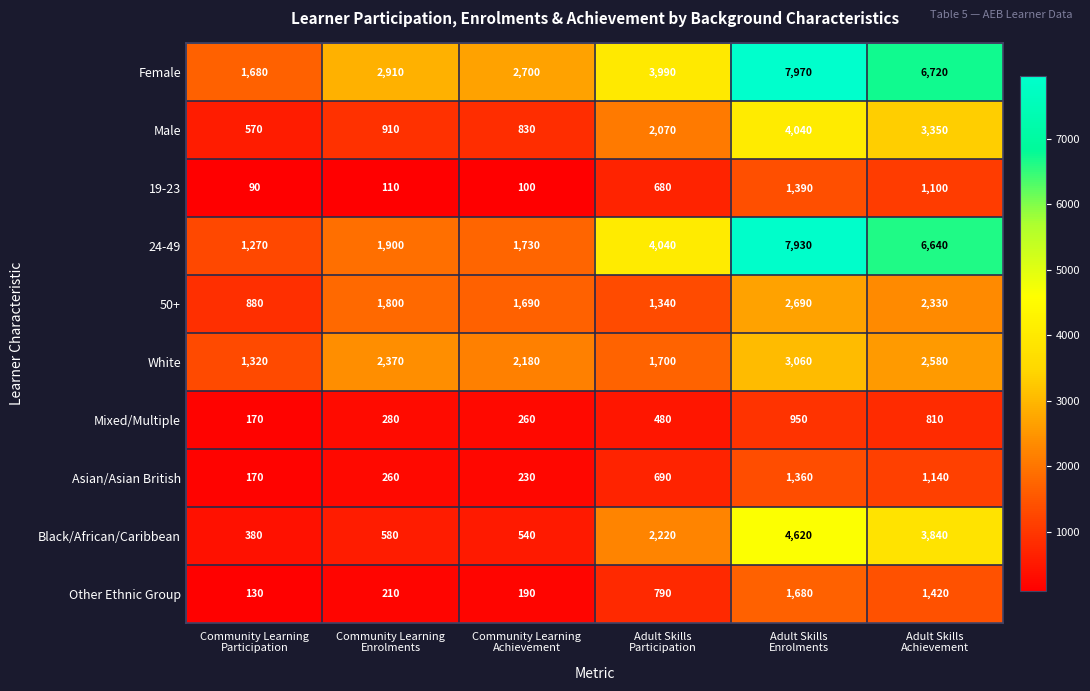

What is the difference between the second highest and second lowest values in the 50+ series?

990